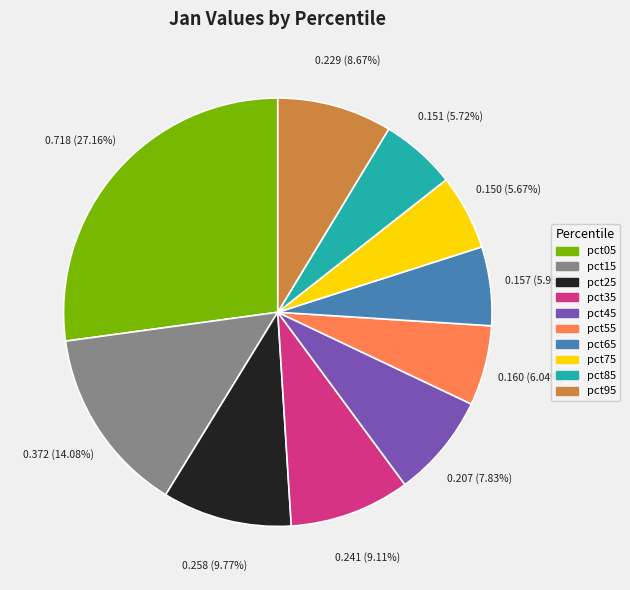

Which has a higher value, pct15 or pct85?

pct15